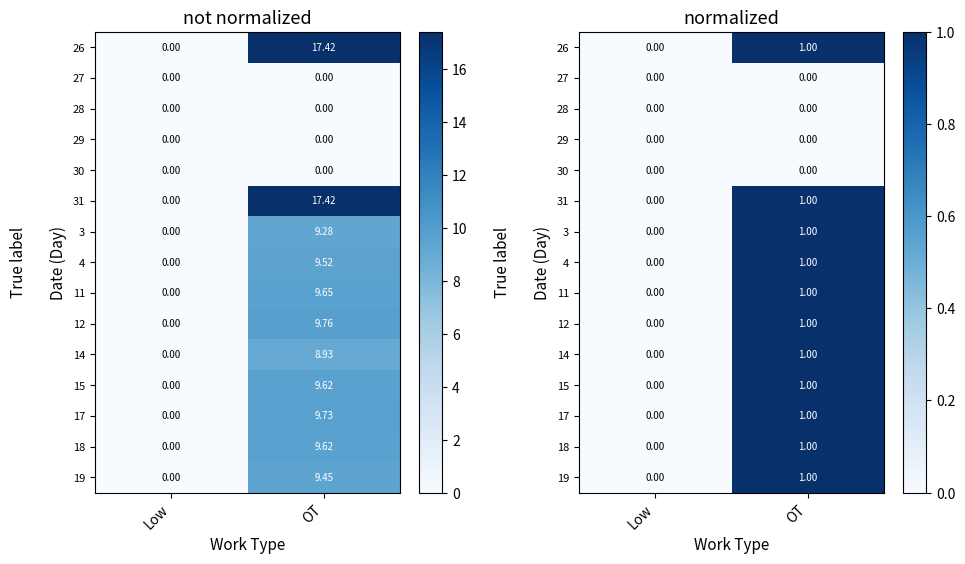

True or false: 12 has a value of 1 at OT.

False